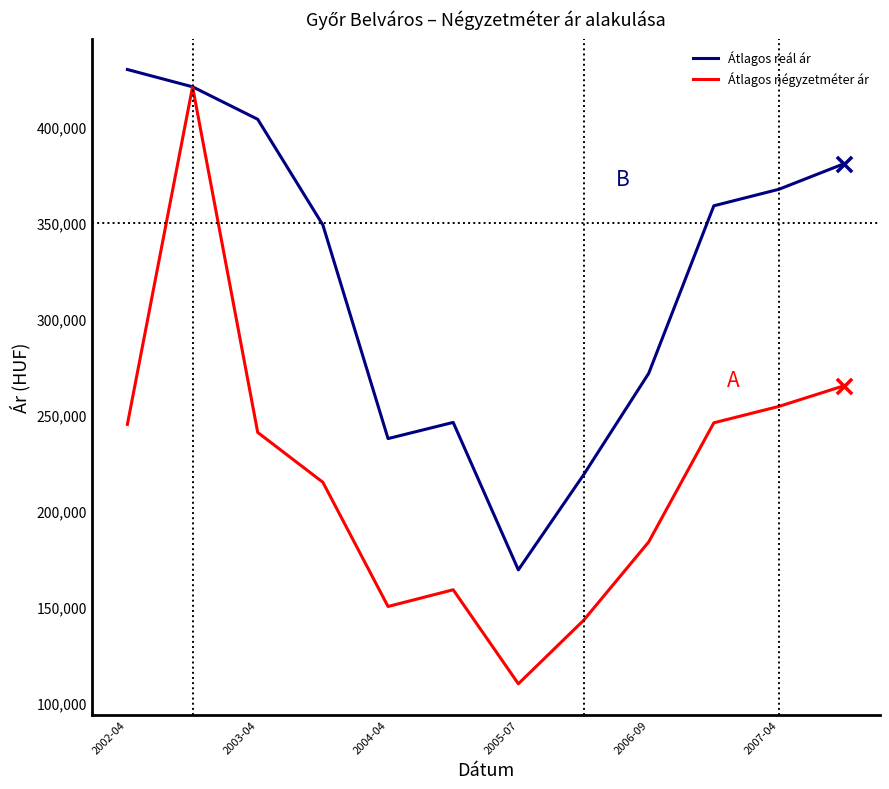

At how many categories does at least one series exceed 389723?

3